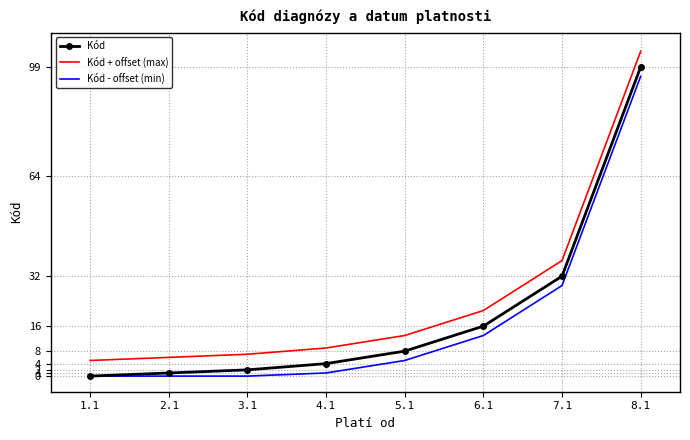

At which category is the sum across all series the highest?

8.1